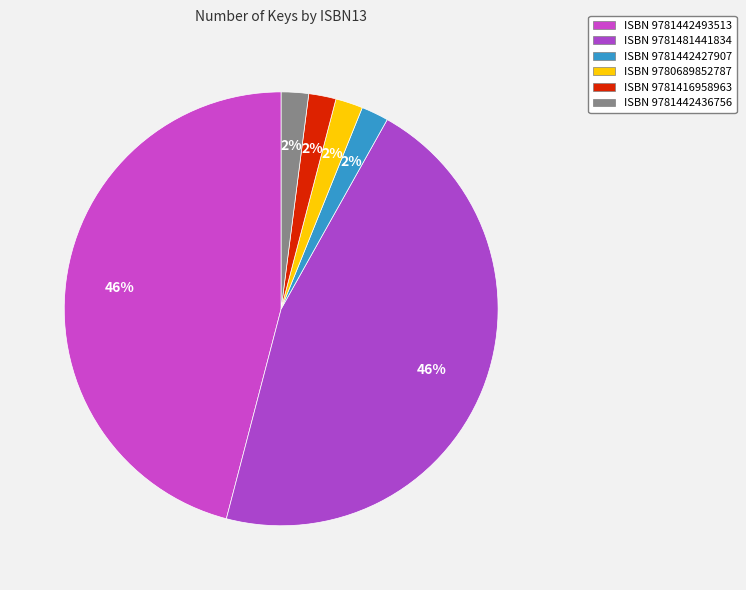

Is there any slice that represents more than half of the pie?

No